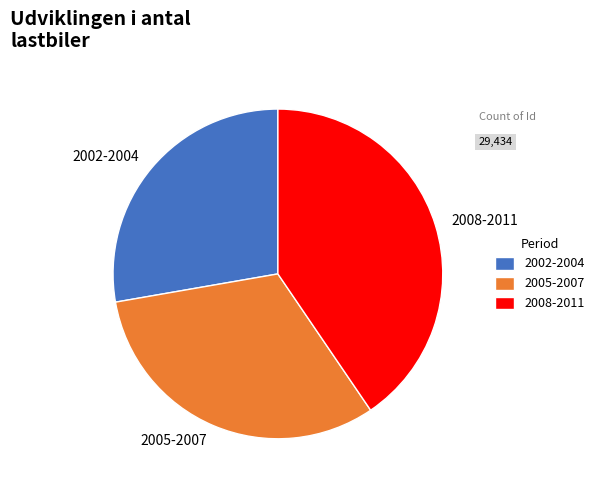

Is there any slice that represents more than half of the pie?

No